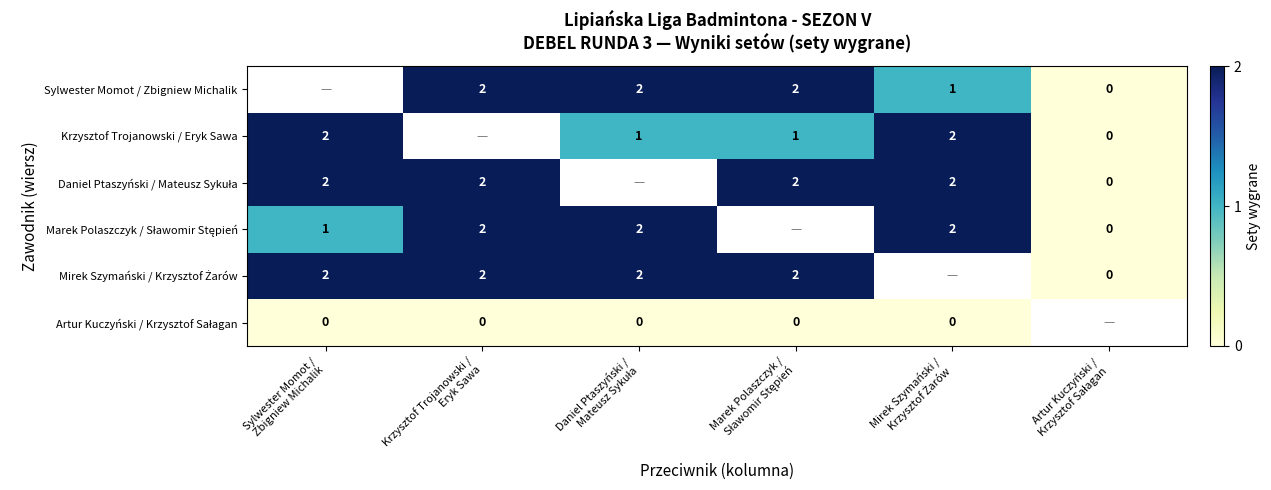

Which label corresponds to the smallest value in the chart?

Artur Kuczyński /
Krzysztof Sałagan